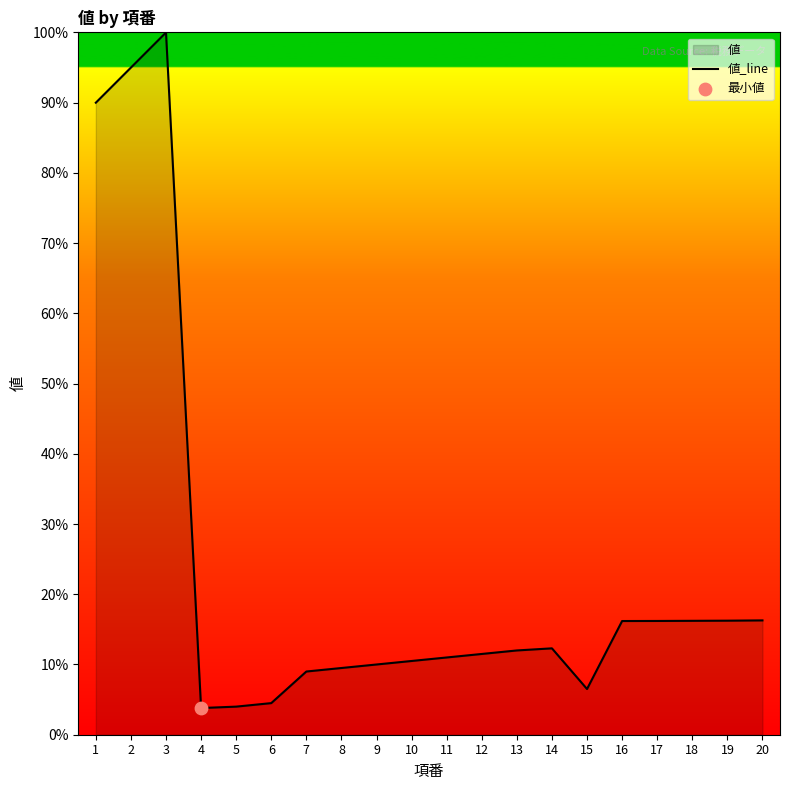

Between 5 and 8, which is larger?

8